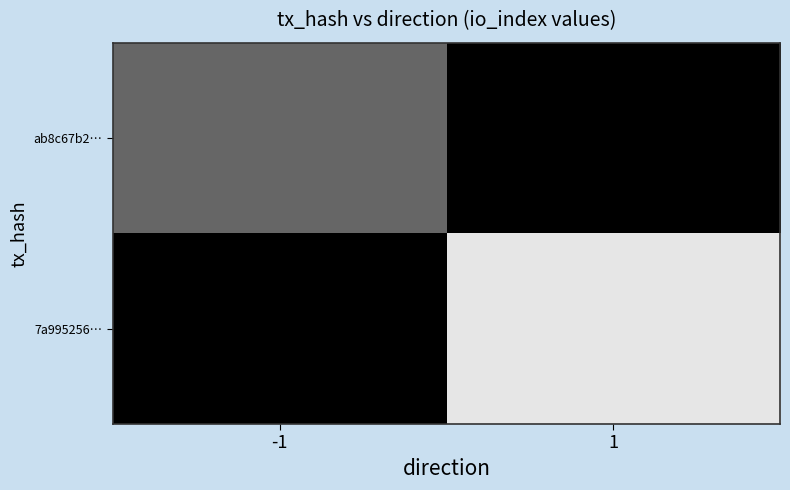

Reading left to right, what are all the values shown in this chart?

ab8c67b2…: -1=4	1=0
7a995256…: -1=0	1=9